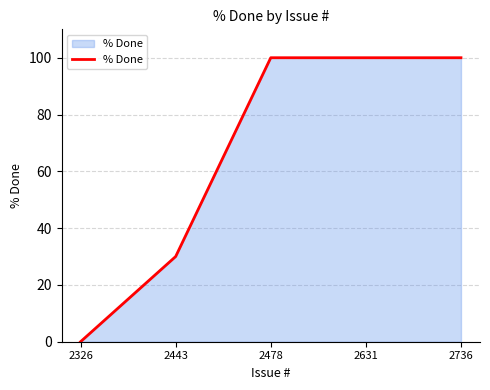

At which label is the value closest to 50?

2443